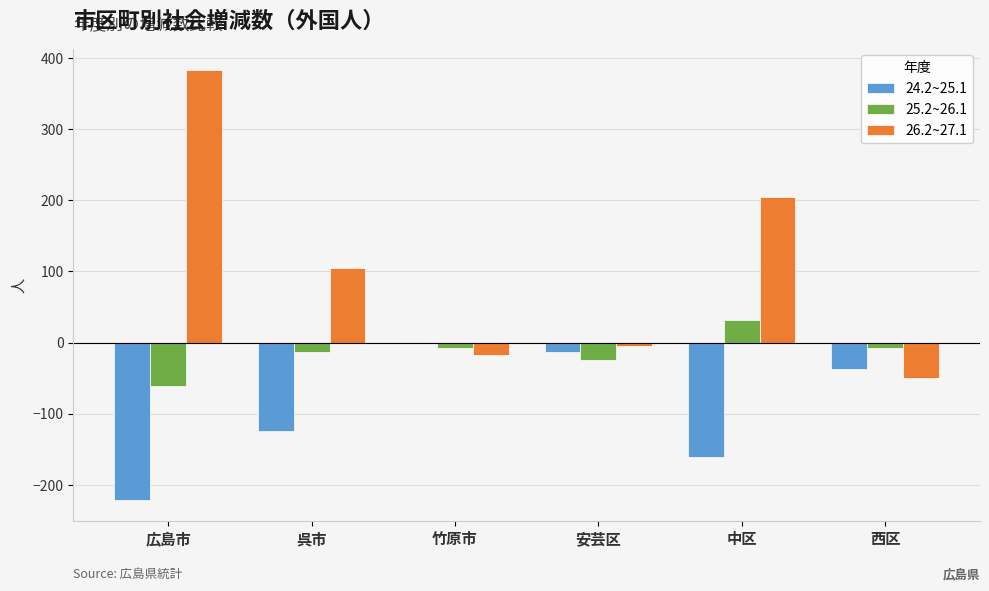

Is it true that 25.2~26.1 equals -61 at 広島市?

True